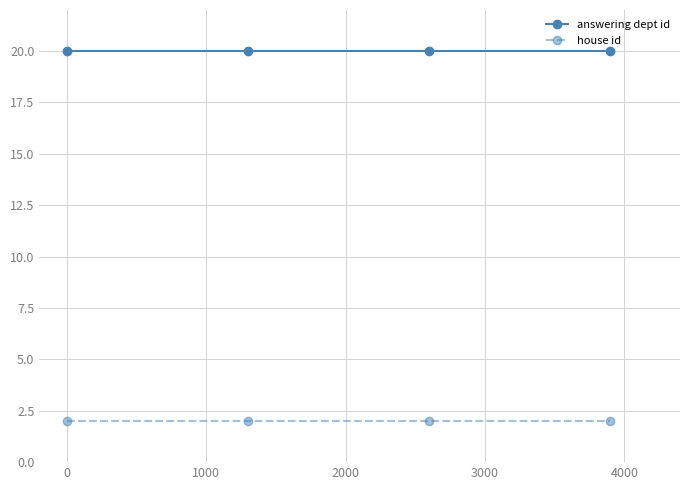

True or false: answering dept id and house id cross at least once.

False